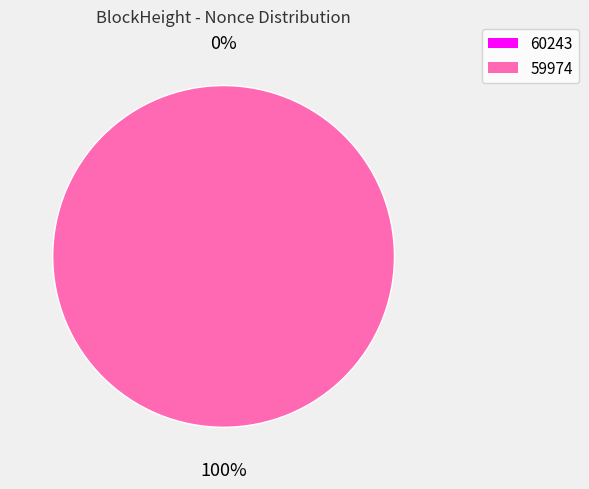

Count the number of slices in the pie.

2